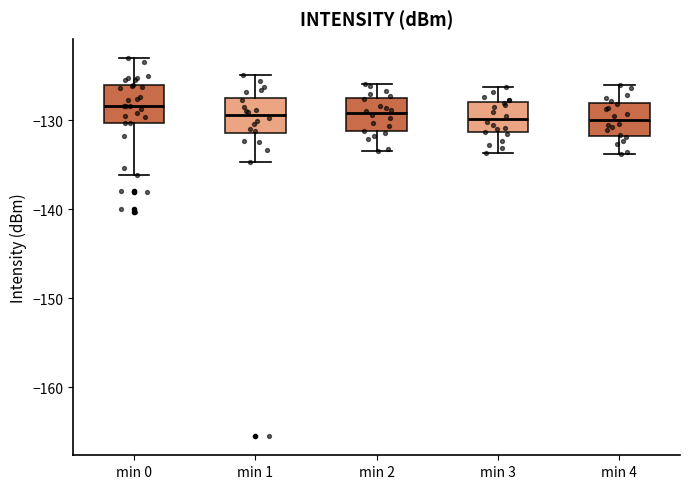

Reading left to right, transcribe this box plot: for each box, give where its median line is, the range the box spans, and where its two whiskers end, as read against the y-axis. The values are not printed on the chart, so give them approximately, as read against the axis.

min 0: median -128, box -130 to -126, whiskers -136 to -123
min 1: median -129, box -131 to -128, whiskers -135 to -125
min 2: median -129, box -131 to -128, whiskers -133 to -126
min 3: median -130, box -131 to -128, whiskers -134 to -126
min 4: median -130, box -132 to -128, whiskers -134 to -126